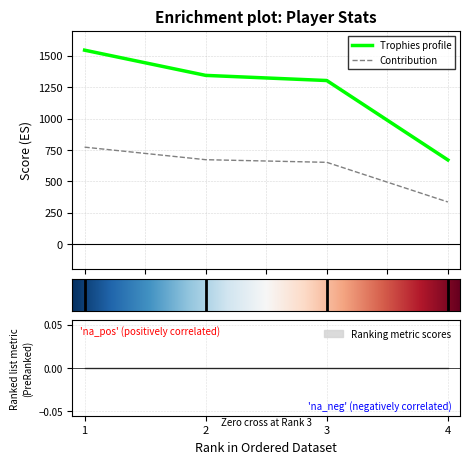

Between 2 and 3, which series saw the biggest shift?

Trophies